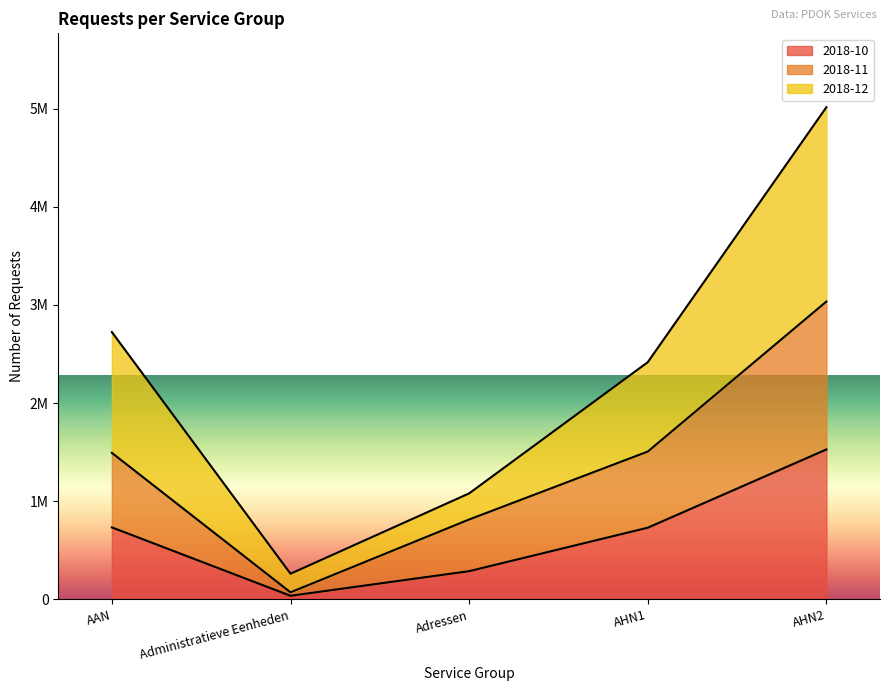

The value of 2018-11 at AHN2 is 947966. True or false?

False